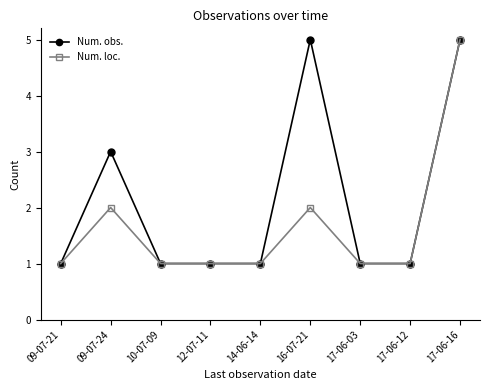

Reading left to right, transcribe all the data shown in this chart.

Num. obs.: 1	3	1	1	1	5	1	1	5
Num. loc.: 1	2	1	1	1	2	1	1	5